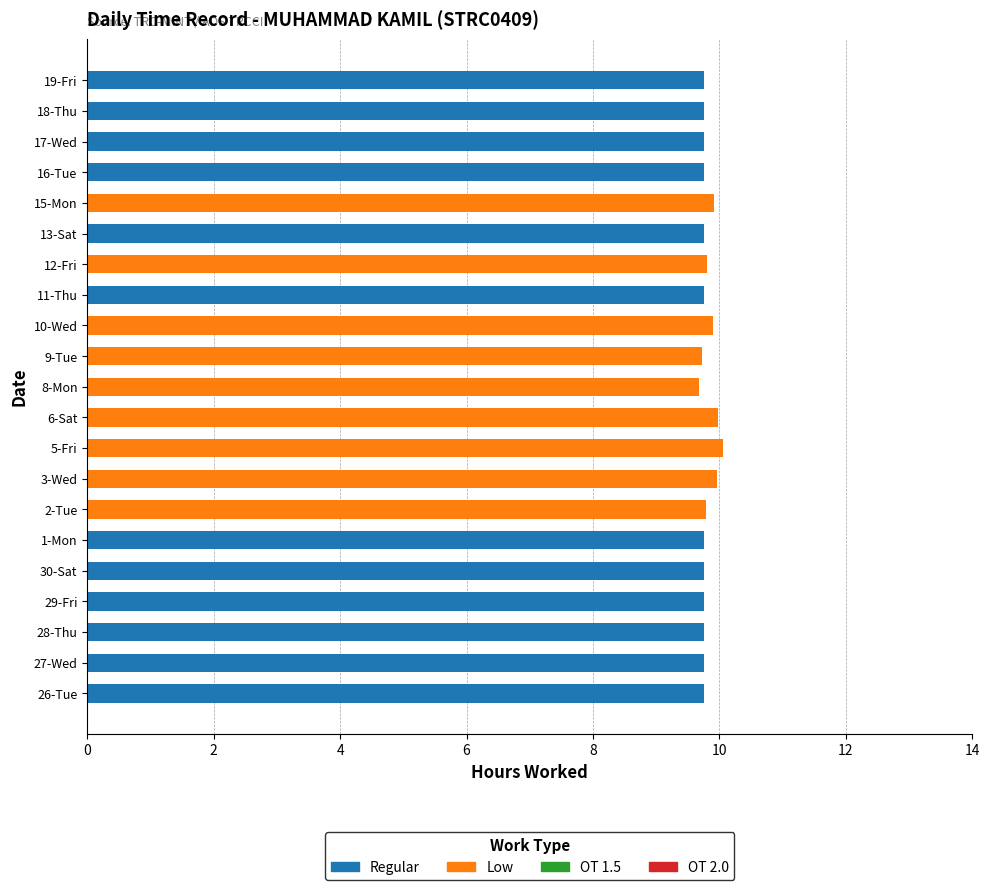

True or false: Regular has a value of 0.0 at 2-Tue.

True